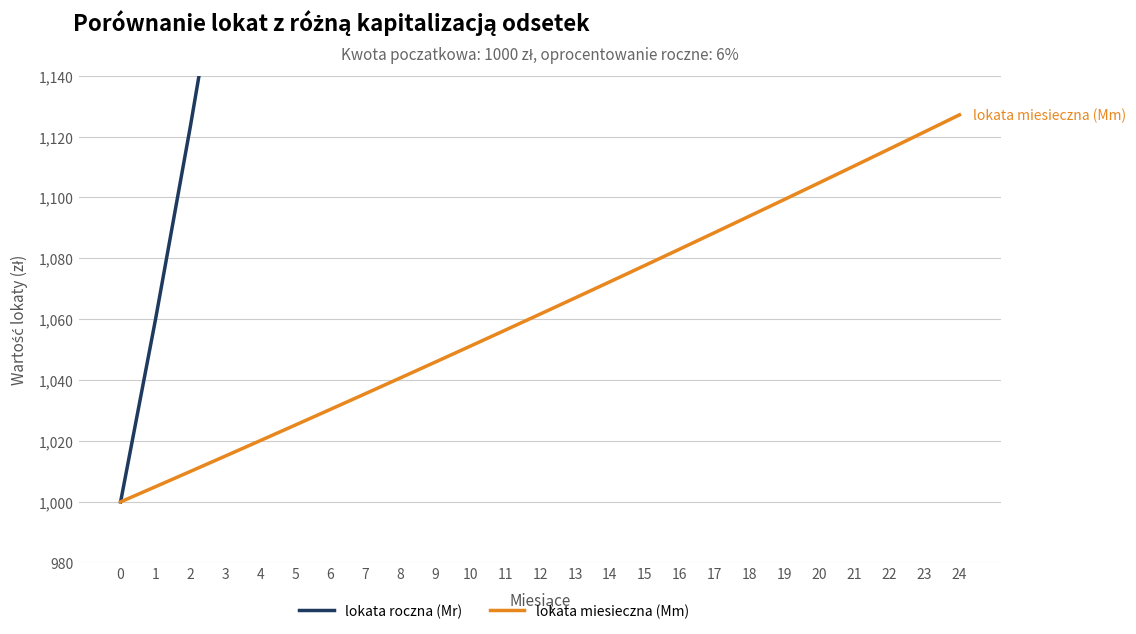

What is the average value of the lokata miesieczna (Mm) series?

1062.4